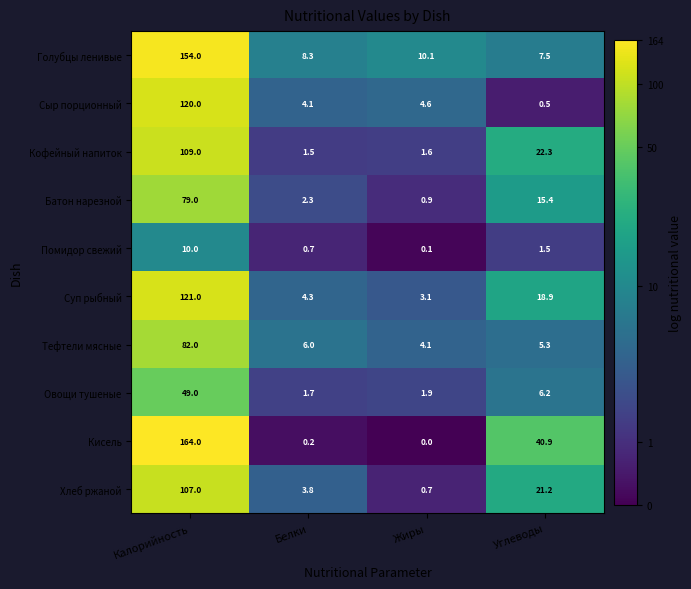

True or false: Тефтели мясные has a value of 6.0 at Белки.

True